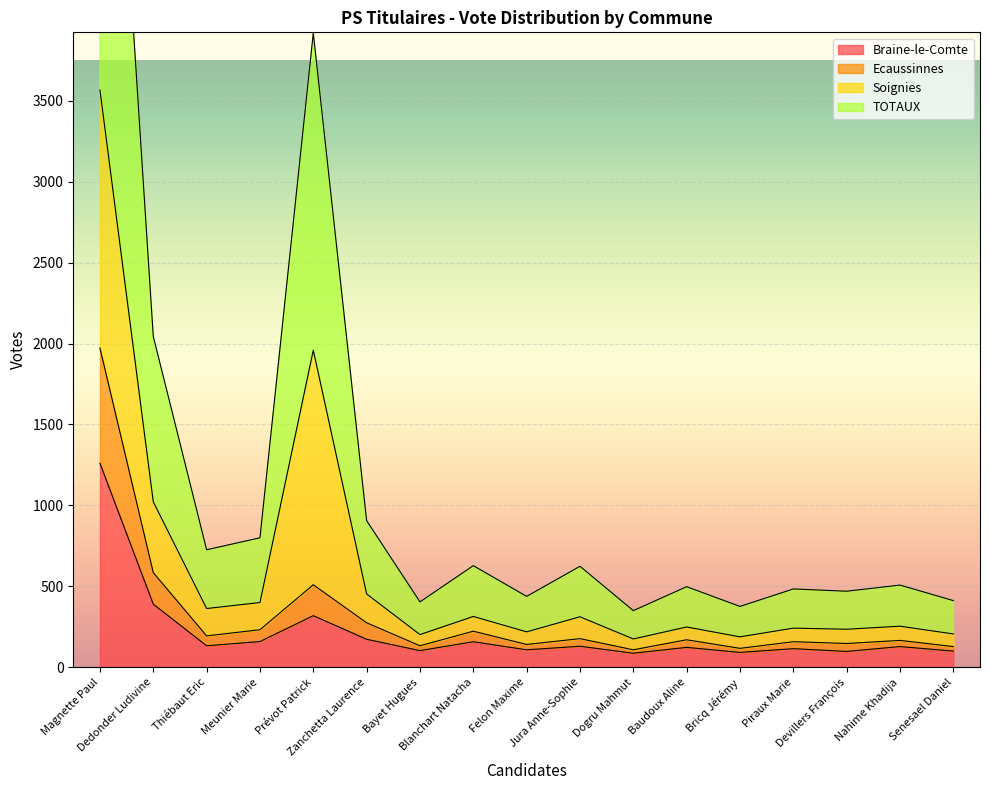

In TOTAUX, how many points are higher than both neighbors (excluding endpoints)?

6